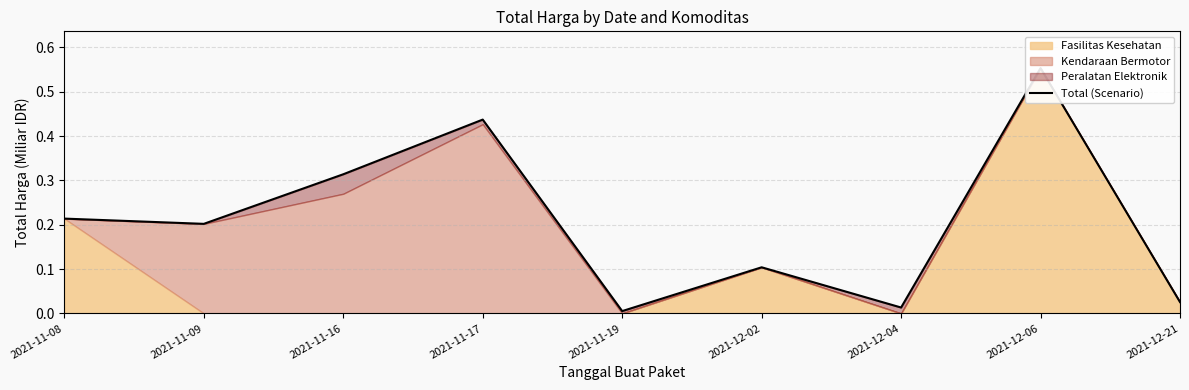

At which category does the data reach its first local valley?

2021-11-09